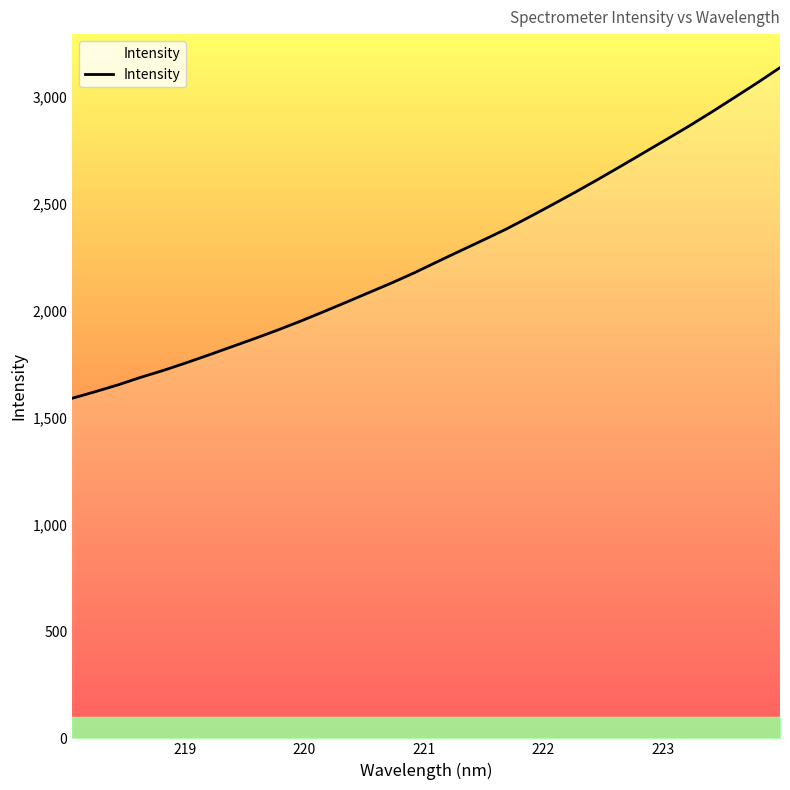

What is the minimum value shown in the chart?

1589.2